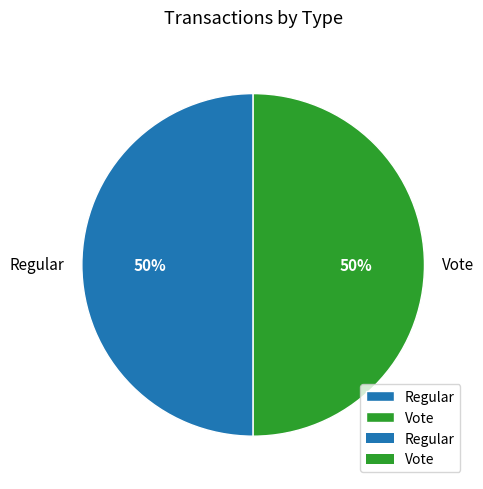

To the nearest percent, what is the combined percentage of Regular and Vote?

100%